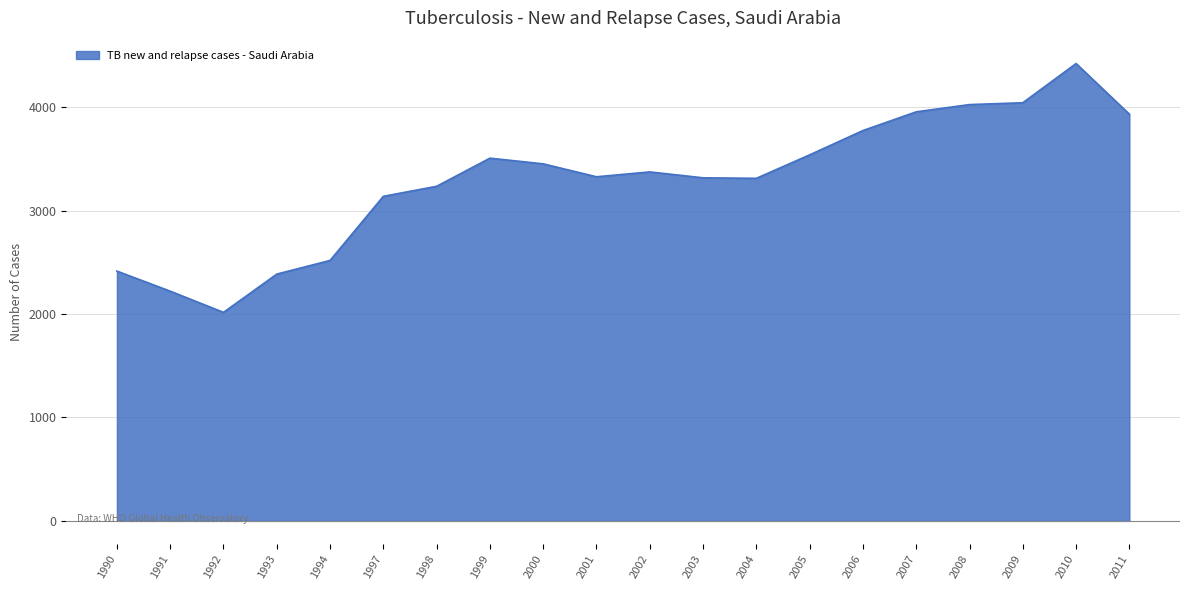

True or false: the data shows 3539 at 2005.

True